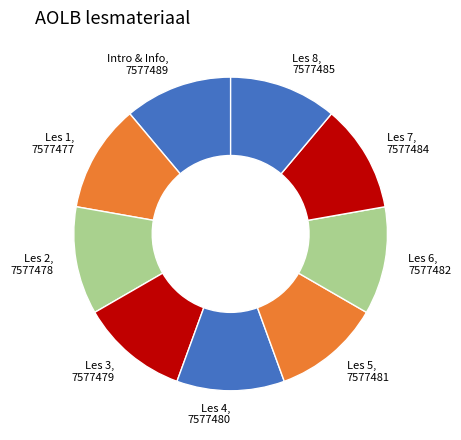

Does Les 3 represent more than half of the total?

No